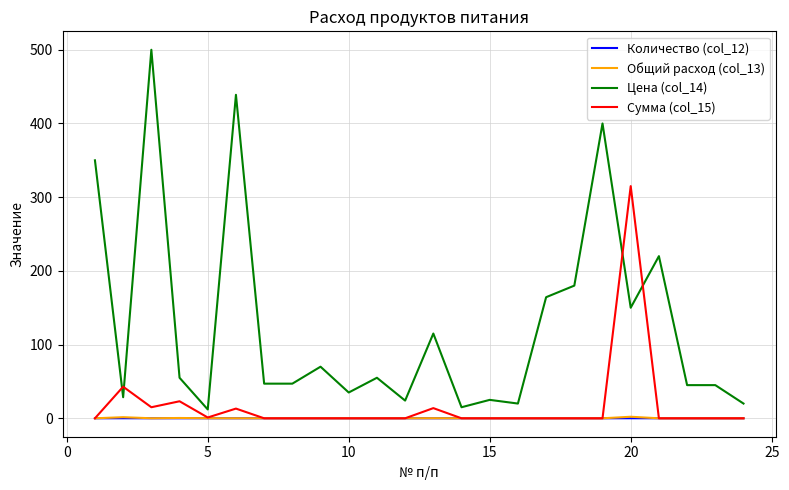

In Сумма (col_15), how many points are higher than both neighbors (excluding endpoints)?

5